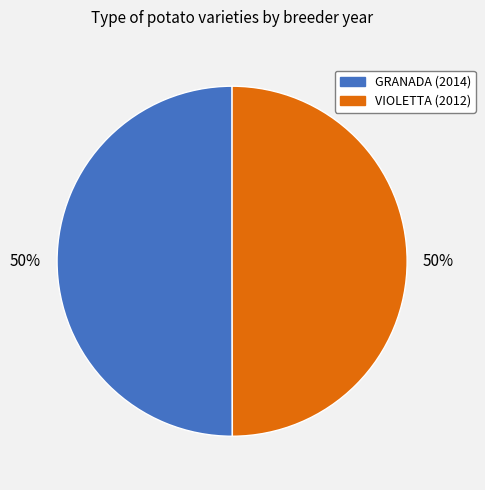

Is the sum of GRANADA and VIOLETTA greater than half?

Yes